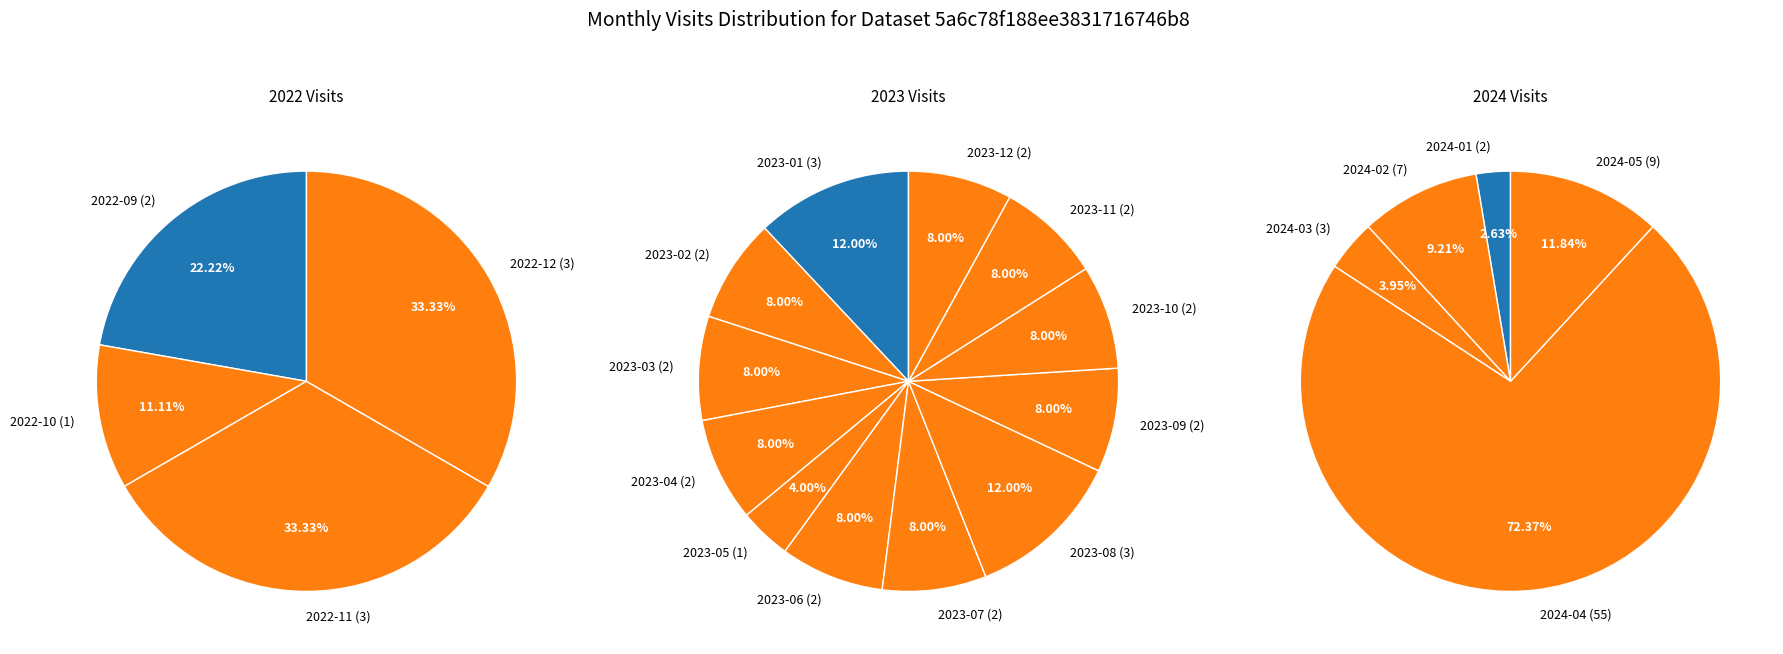

Count the number of slices in the pie.

21